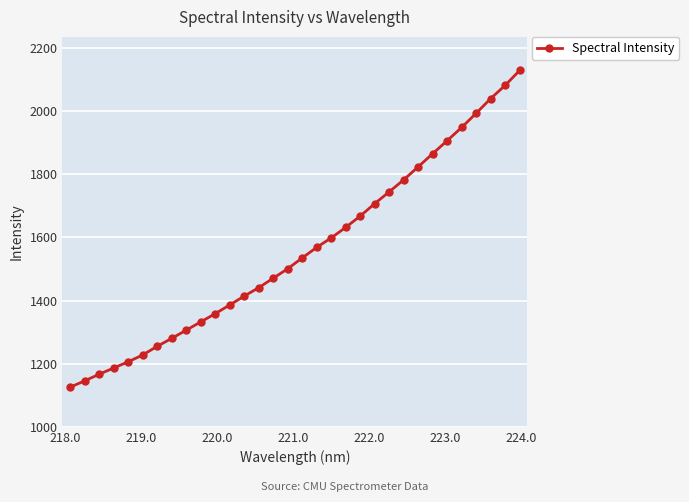

What is the value of the 7th point from the left?

1255.0